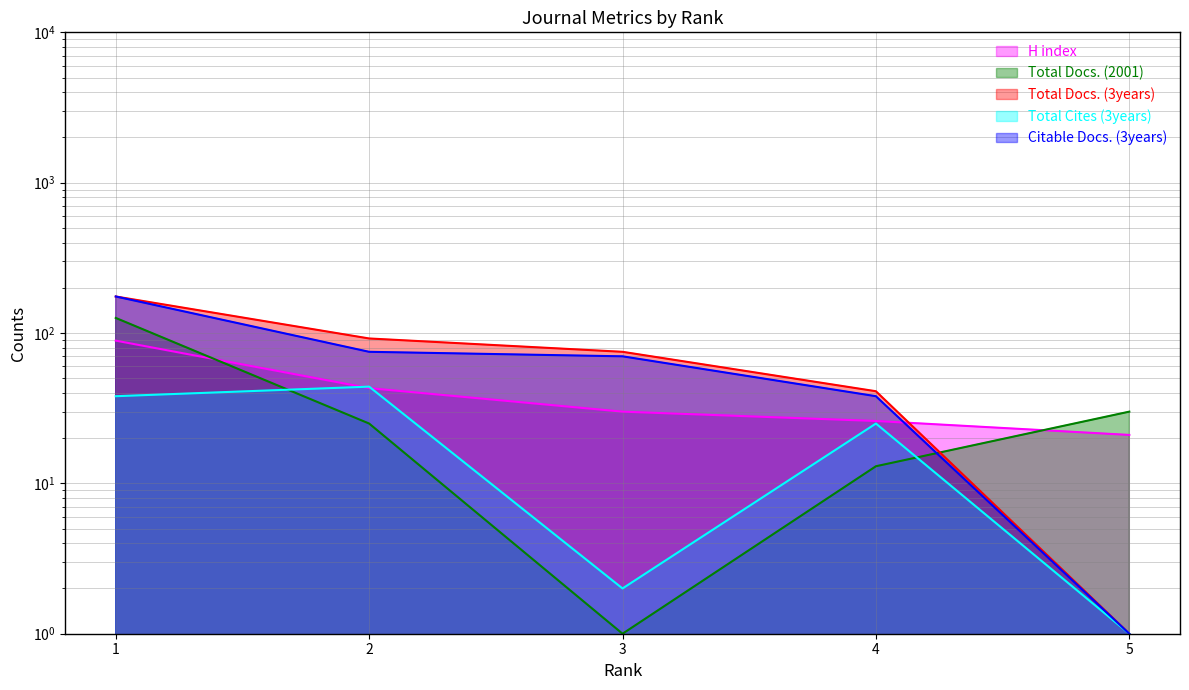

What is the spread (max minus min) of values at 5?

29